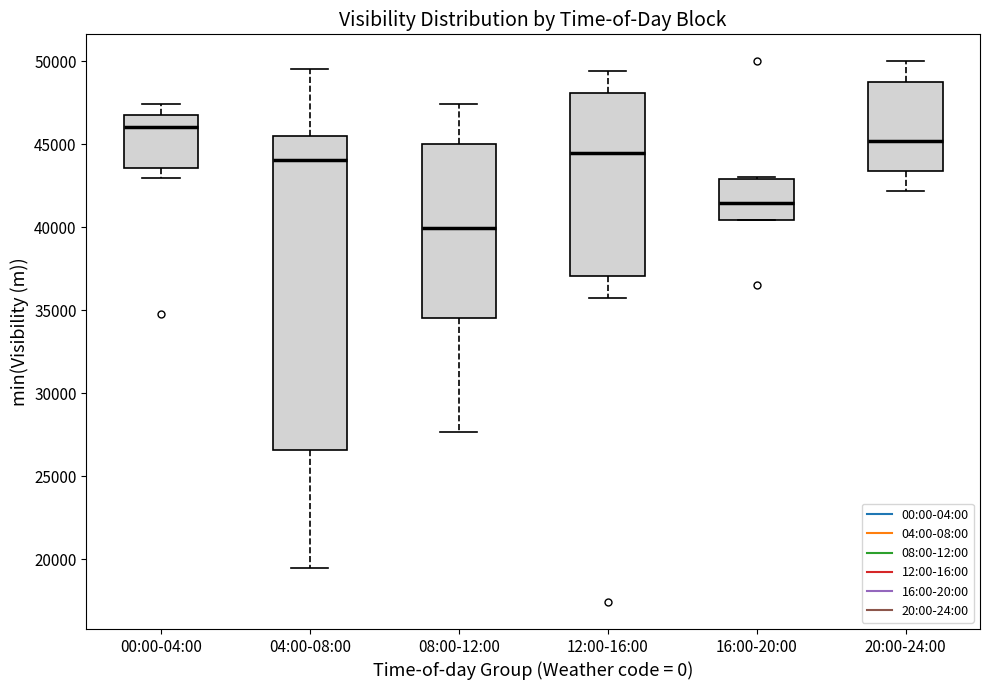

Which box's median line is the highest?

00:00-04:00